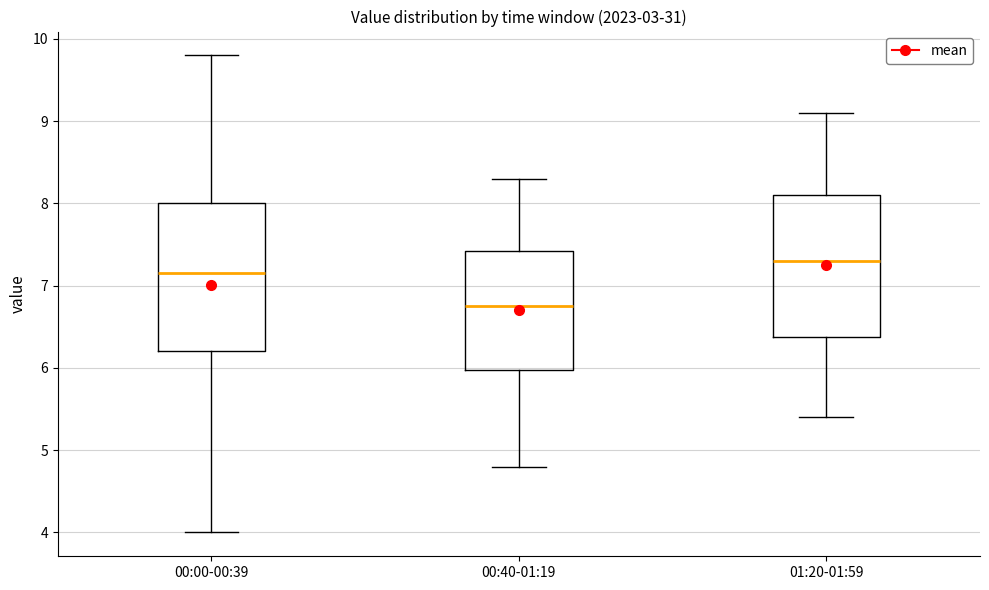

Reading left to right, transcribe this box plot: for each box, give where its median line is, the range the box spans, and where its two whiskers end, as read against the y-axis. The values are not printed on the chart, so give them approximately, as read against the axis.

00:00-00:39: median 7.2, box 6.2 to 8.0, whiskers 4.0 to 9.8
00:40-01:19: median 6.8, box 6.0 to 7.4, whiskers 4.8 to 8.3
01:20-01:59: median 7.3, box 6.4 to 8.1, whiskers 5.4 to 9.1